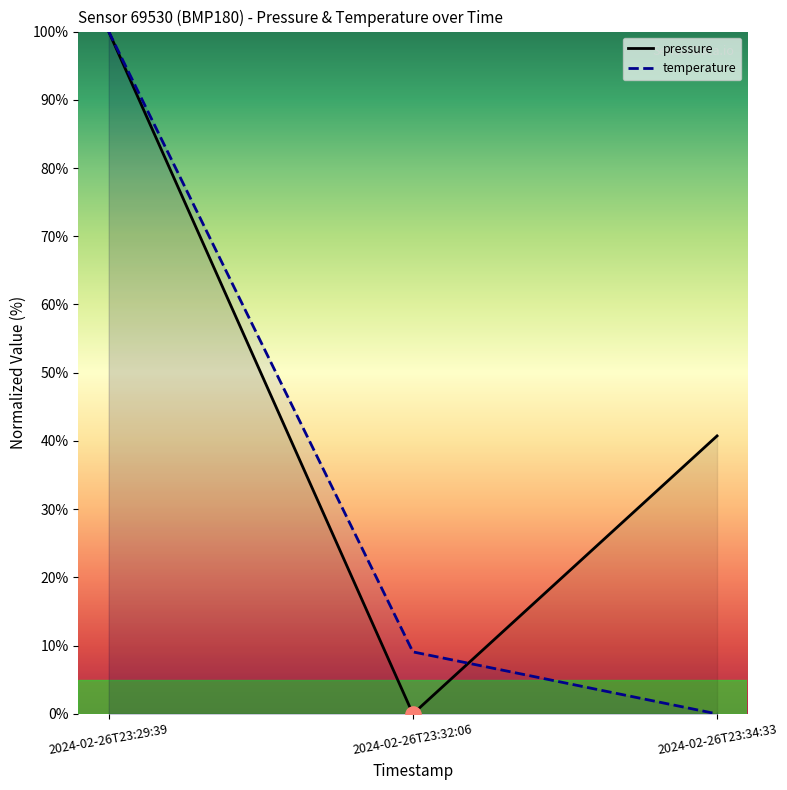

What are all the series names shown in the legend?

pressure, temperature